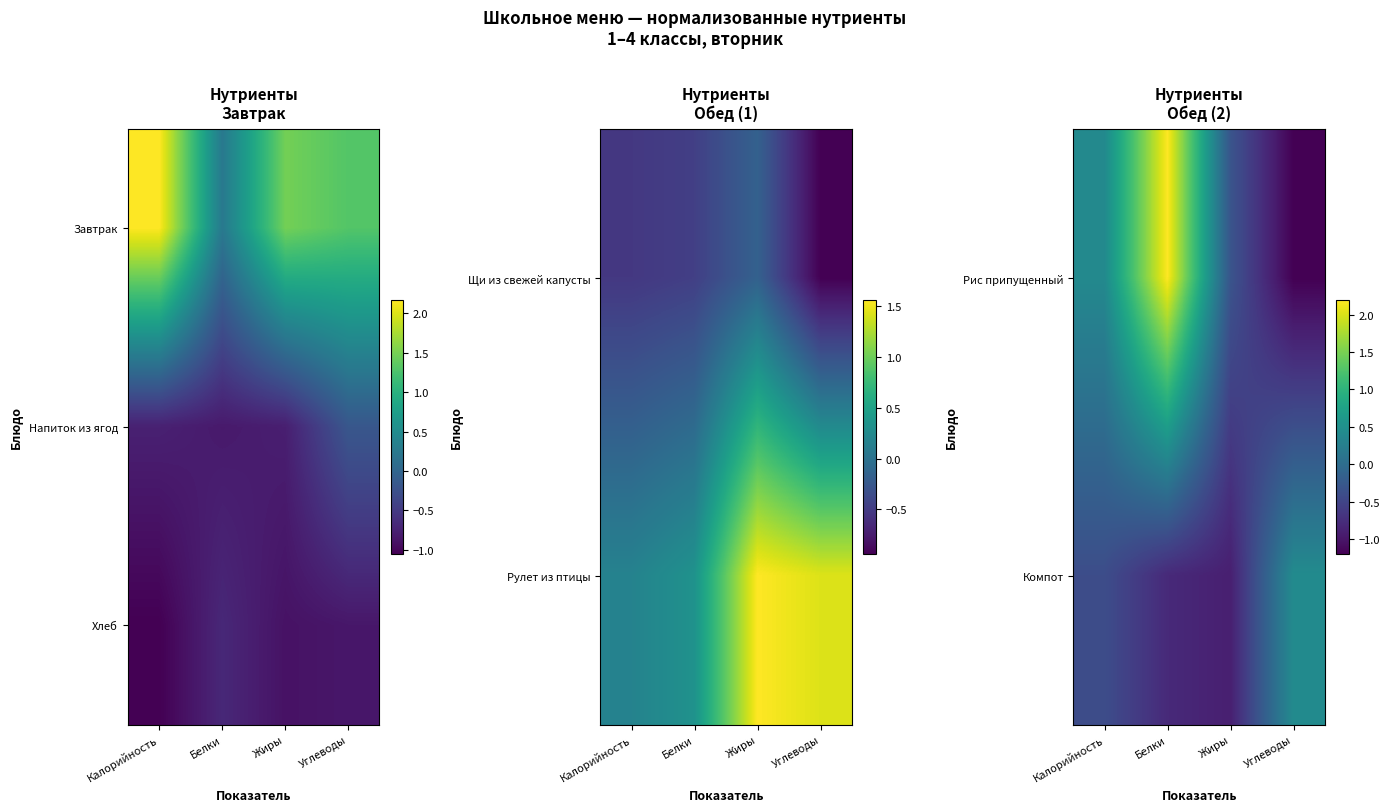

Which has a higher value, Углеводы or Калорийность?

Калорийность